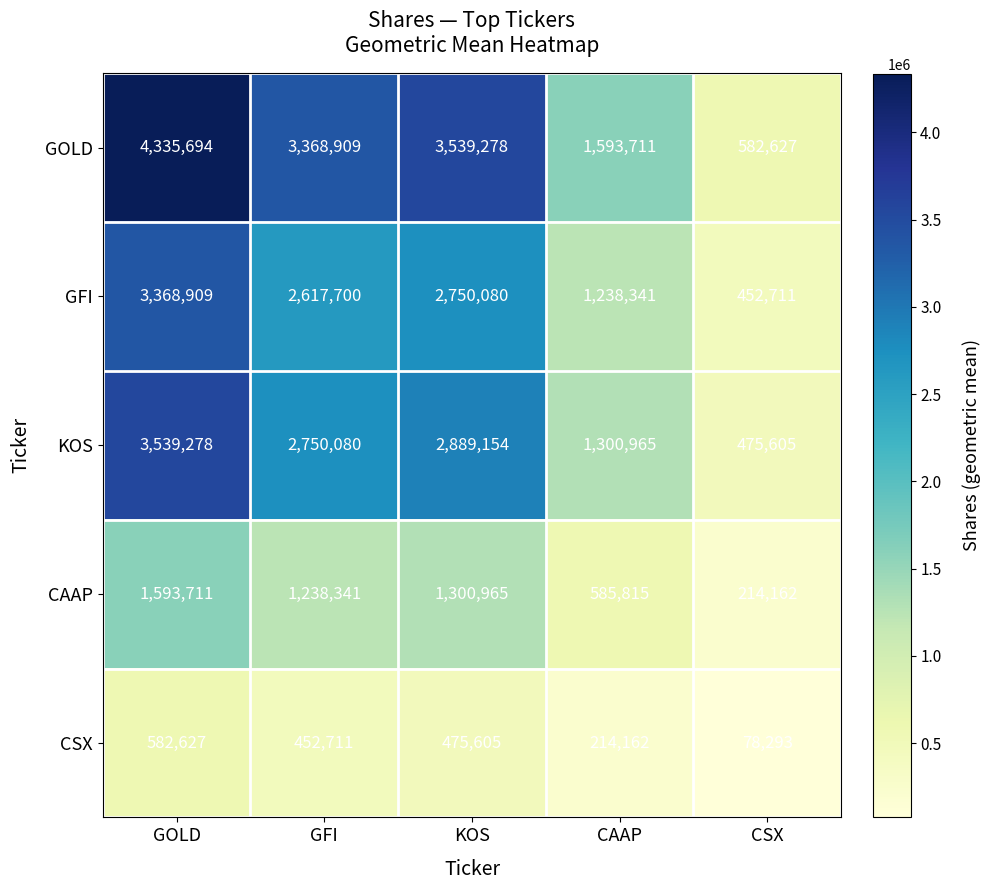

The CAAP series shows 624760 at KOS. True or false?

False